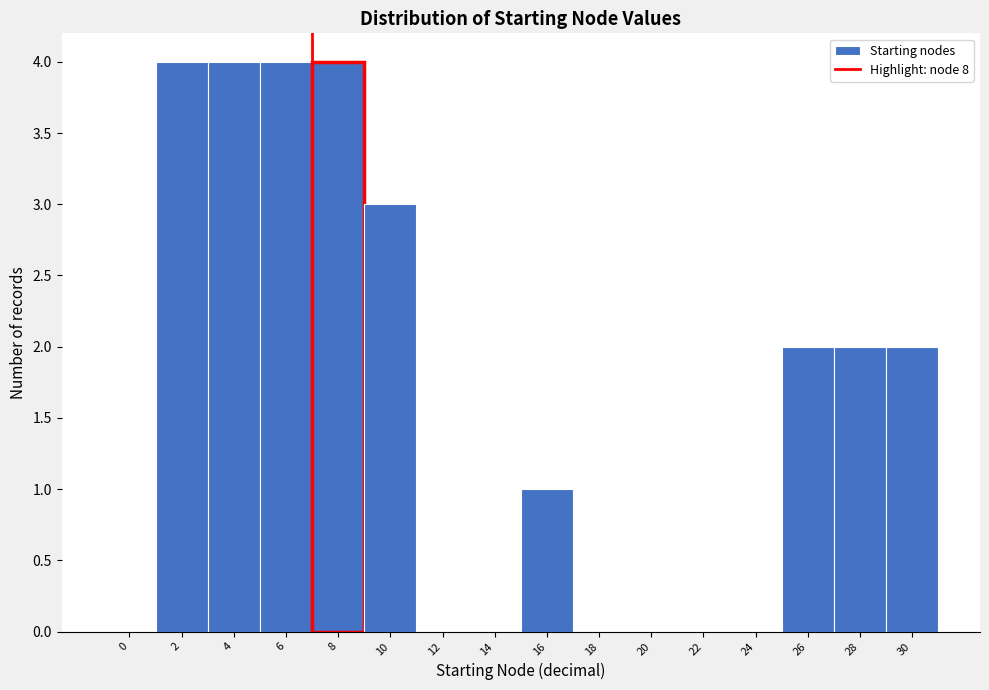

Reading left to right, list all the values displayed in this chart.

0=0	2=4	4=4	6=4	8=4	10=3	12=0	14=0	16=1	18=0	20=0	22=0	24=0	26=2	28=2	30=2